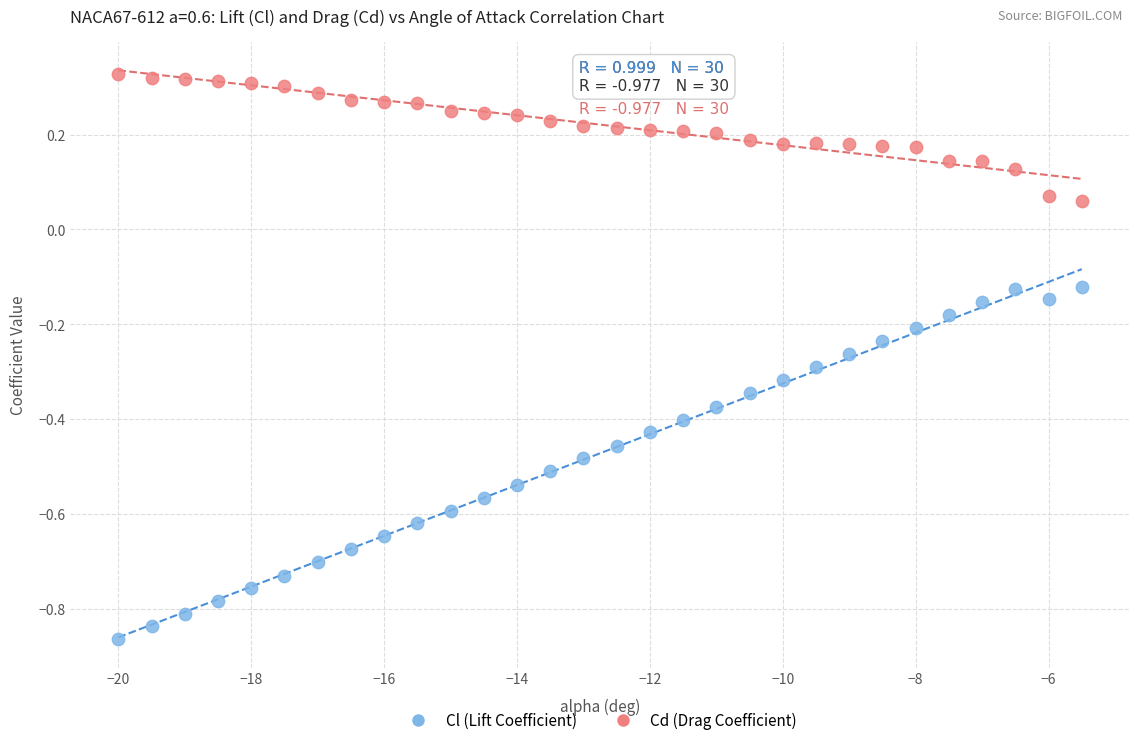

Across all data points, what is the range of Y values (max minus min)?

1.2